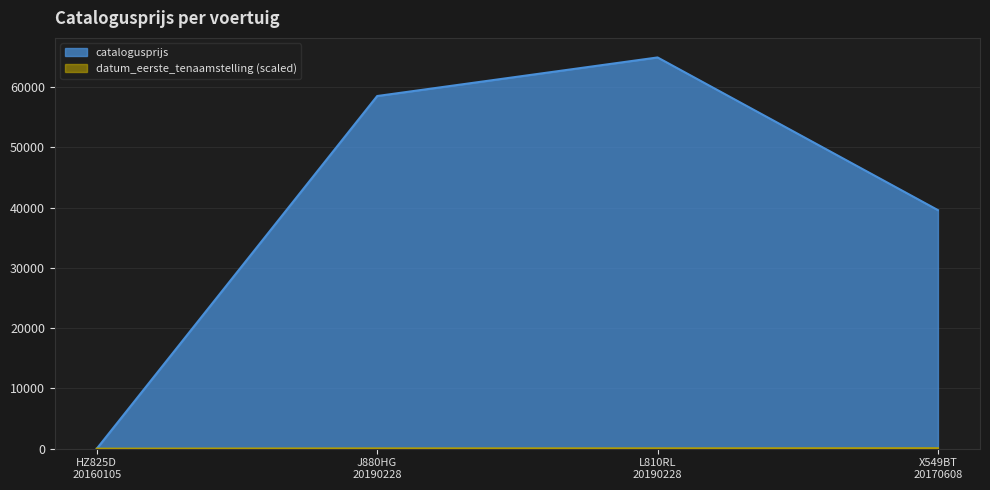

What is the greatest value displayed?

64903.0